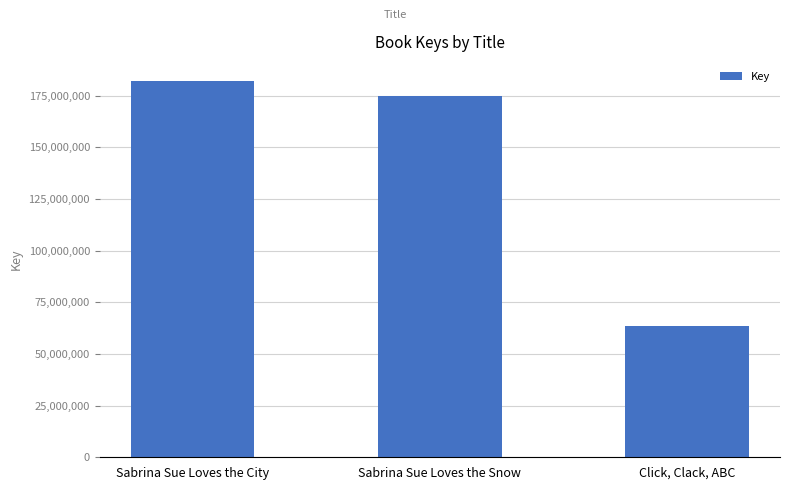

Which label corresponds to the largest value in the chart?

Sabrina Sue Loves the City